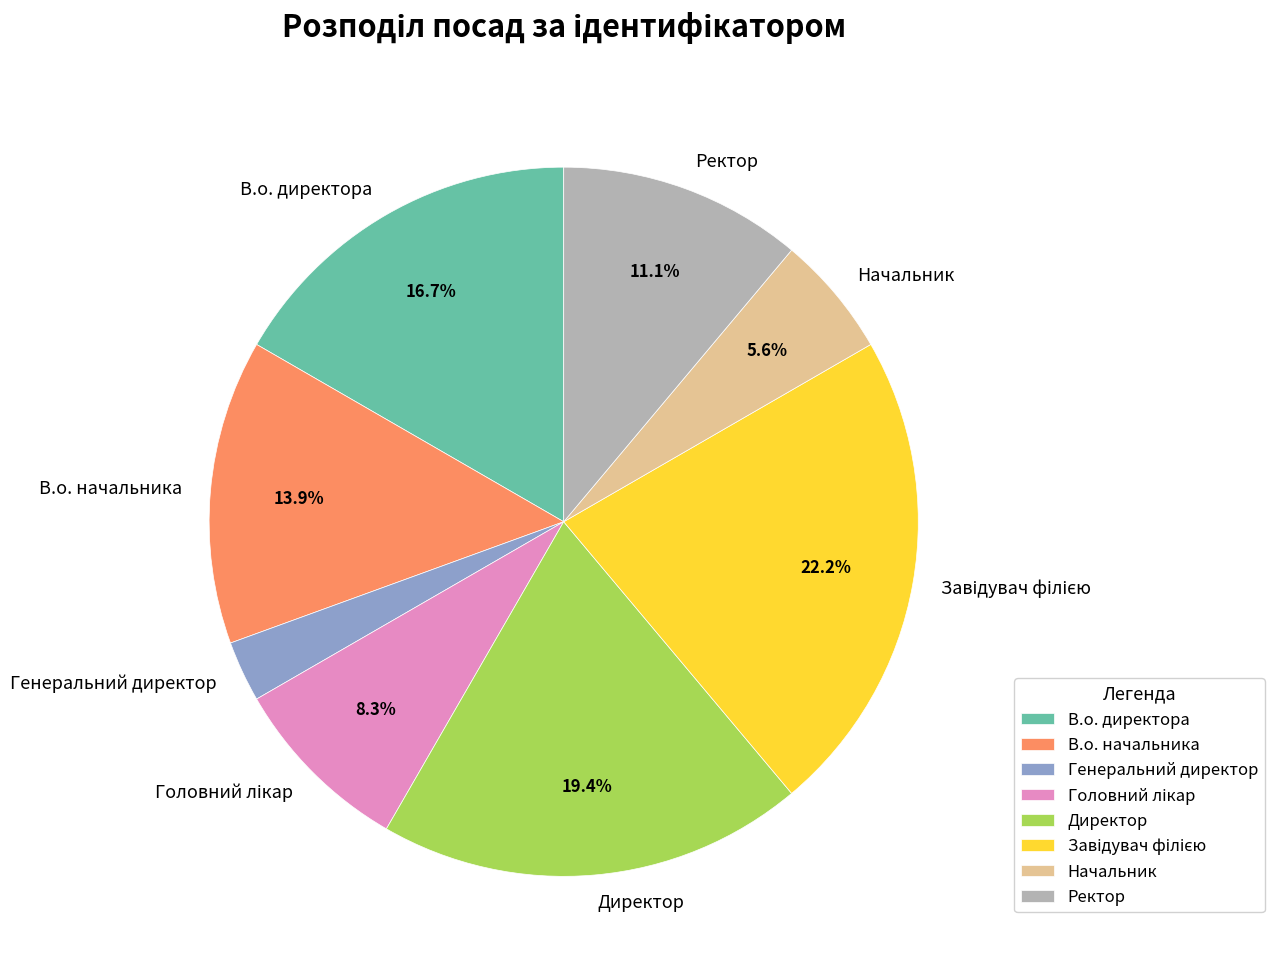

To the nearest percent, what is the average slice percentage?

12%